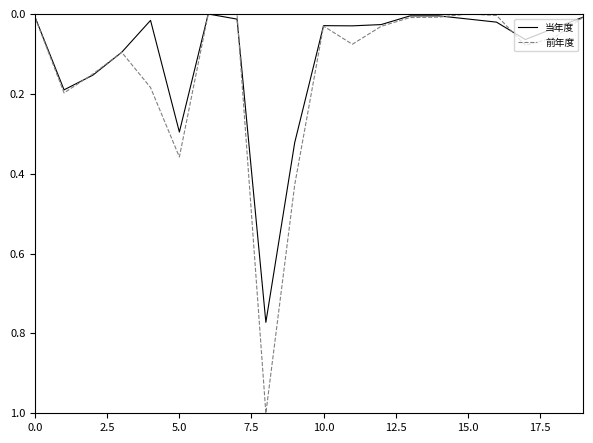

Which series has the largest range (max minus min)?

前年度